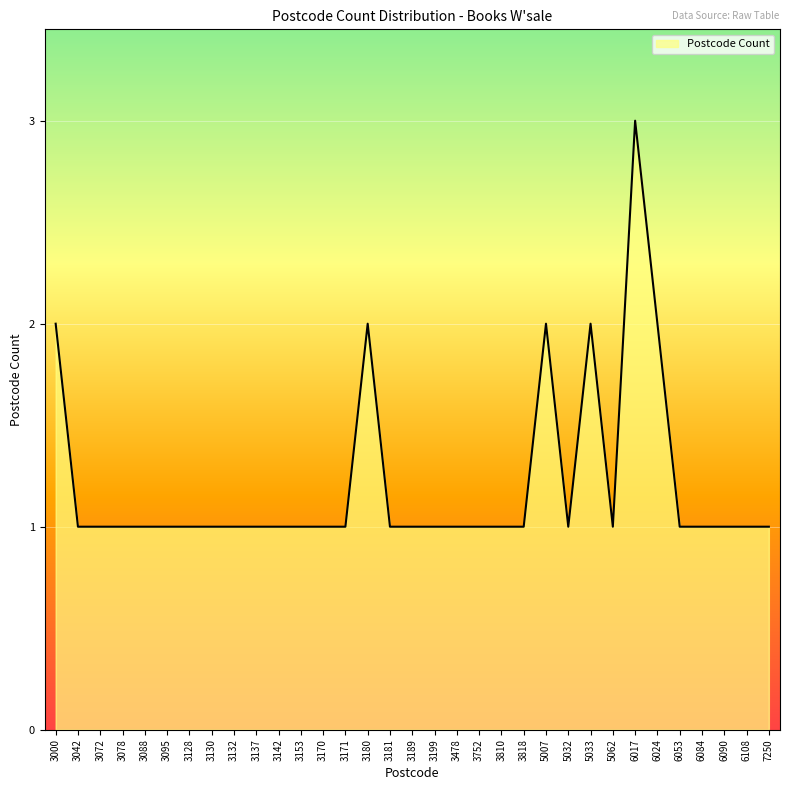

Between 6084 and 5007, which is larger?

5007